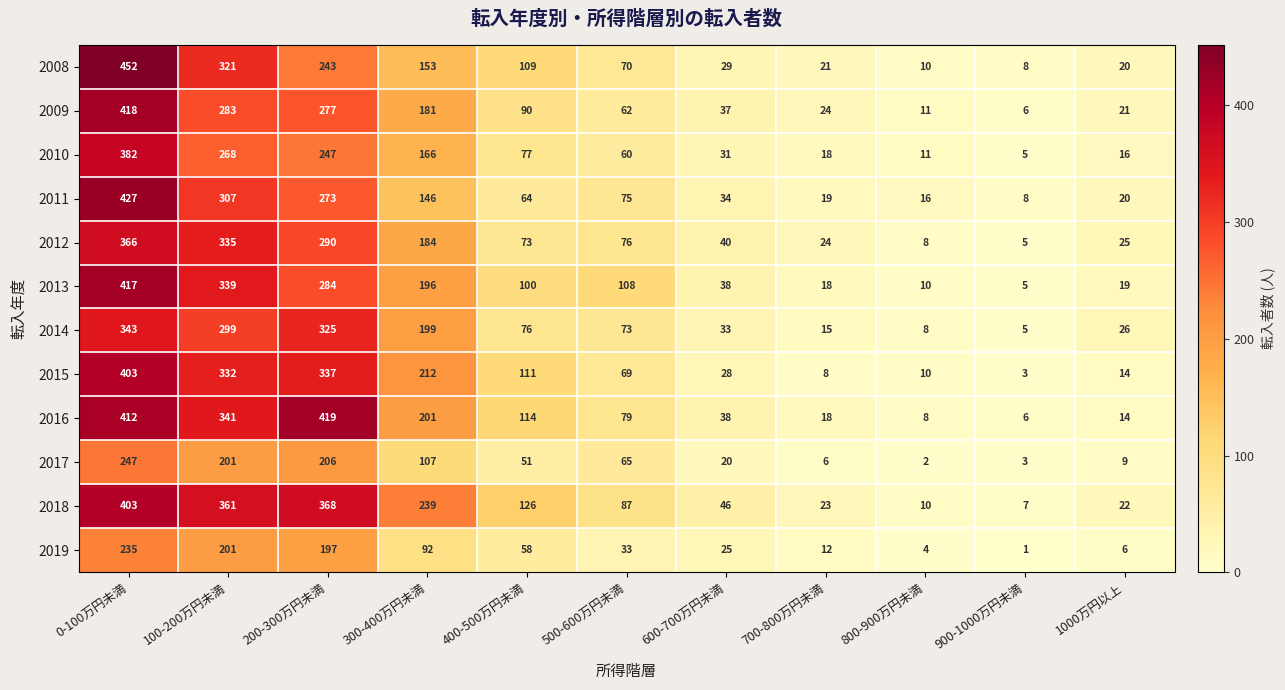

Which category has the lowest value across all series?

900-1000万円未満